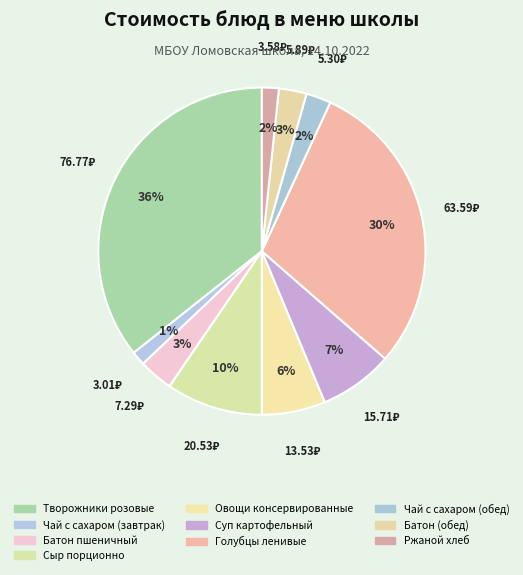

Which category has the smallest portion of the pie?

Чай с сахаром (завтрак)